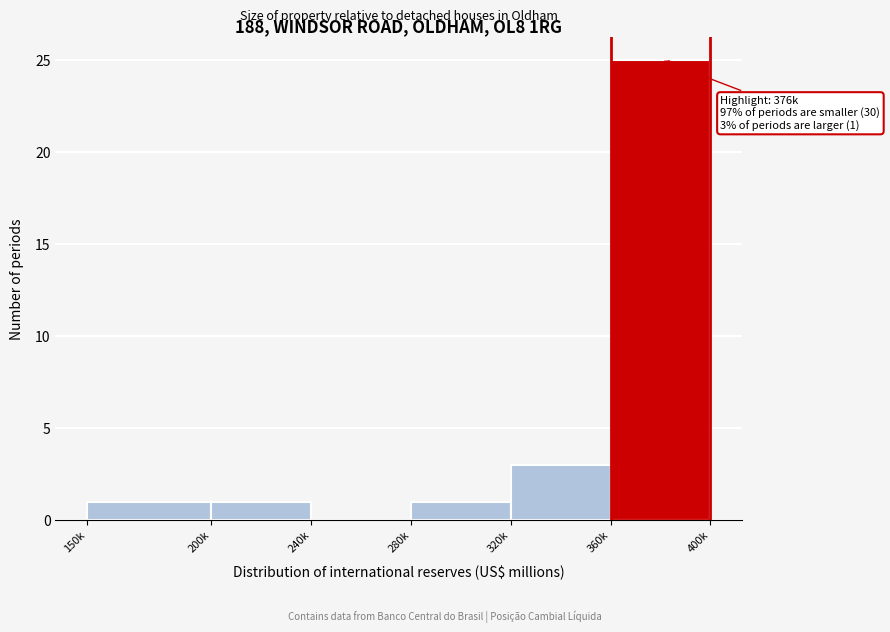

Reading left to right, extract all data points from this chart.

150k=1	200k=1	240k=0	280k=1	320k=3	360k=25